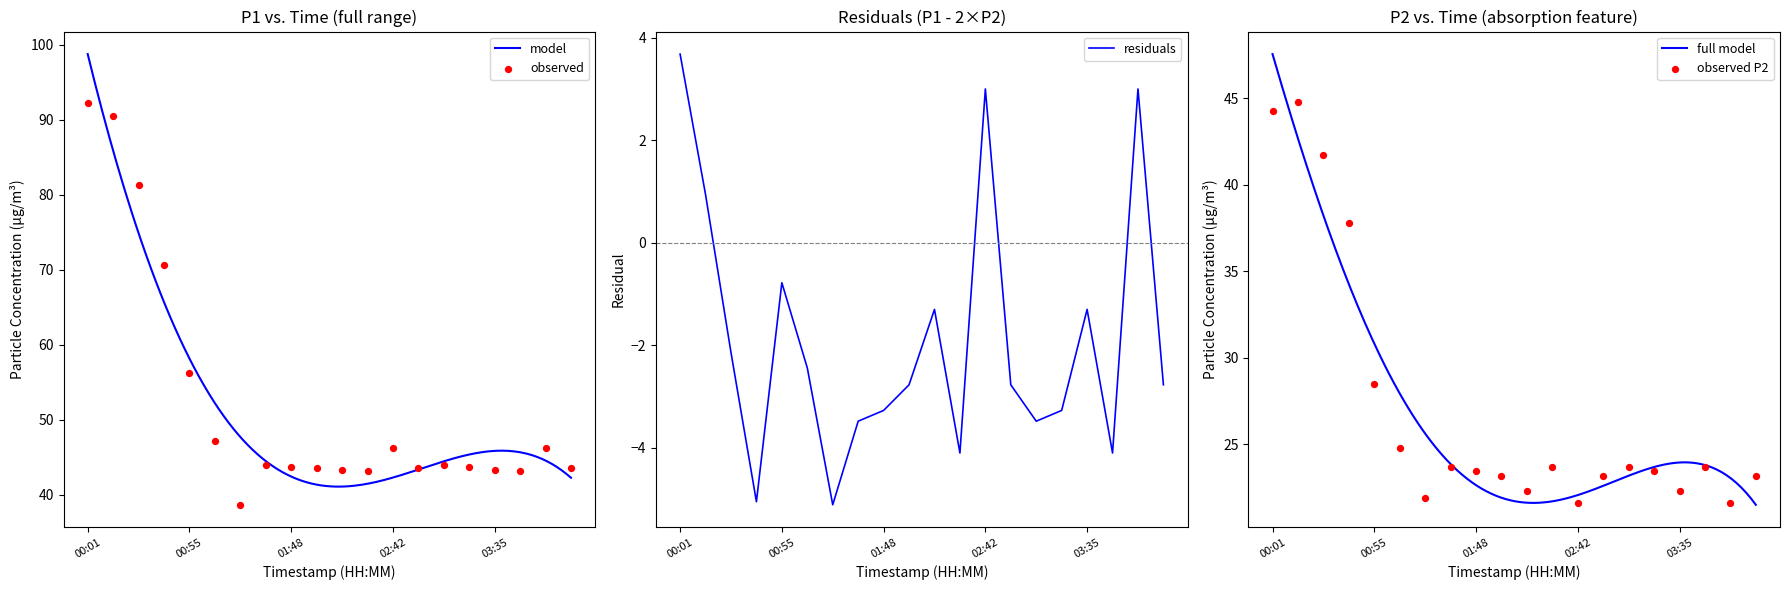

Which series reaches the maximum Y coordinate?

P1